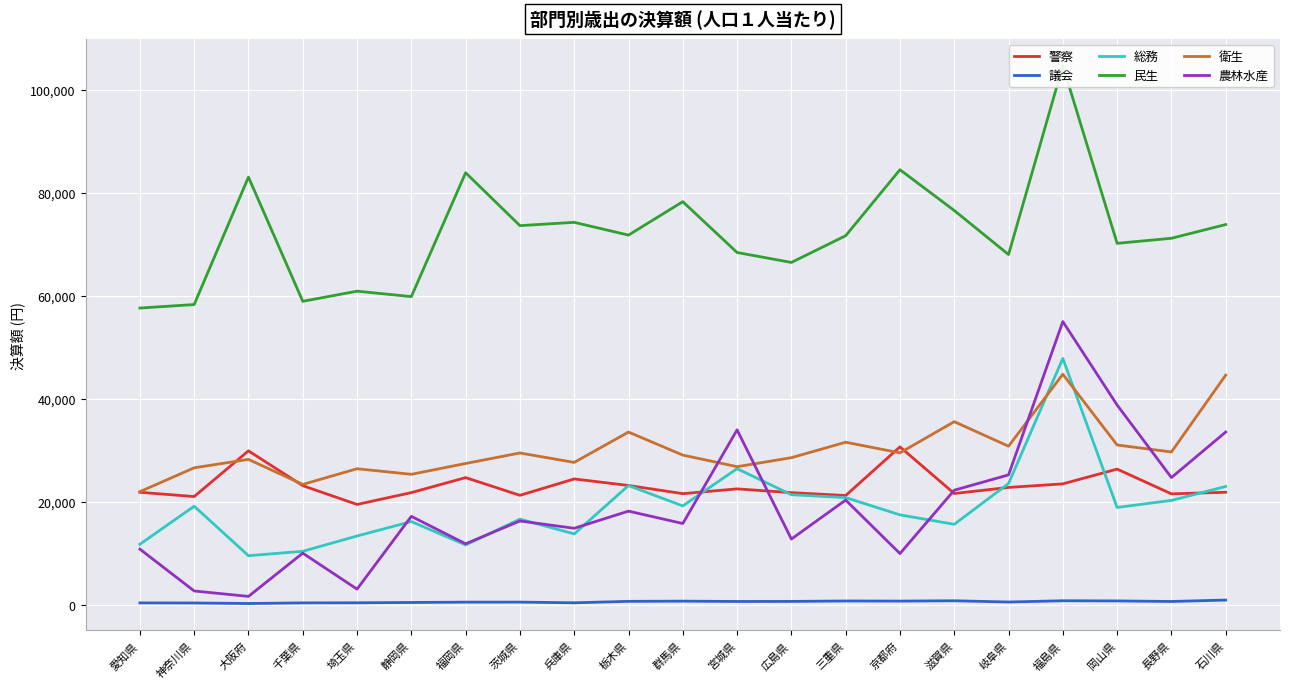

Where is 民生 nearest to the value 81152?

大阪府